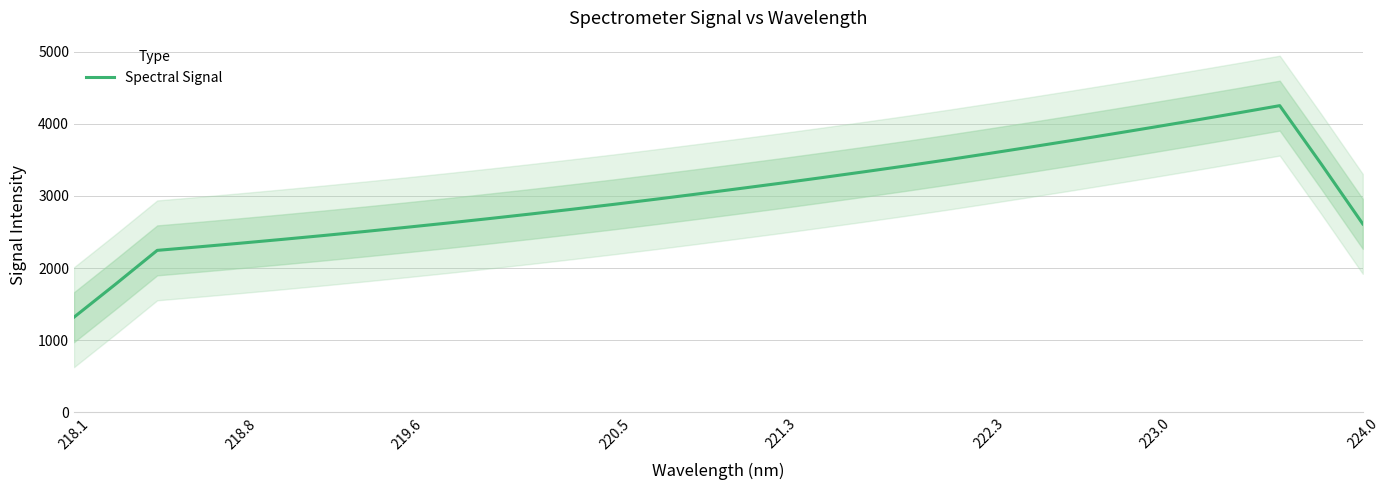

How many interior local peaks (higher than both neighbors) does the data have?

1